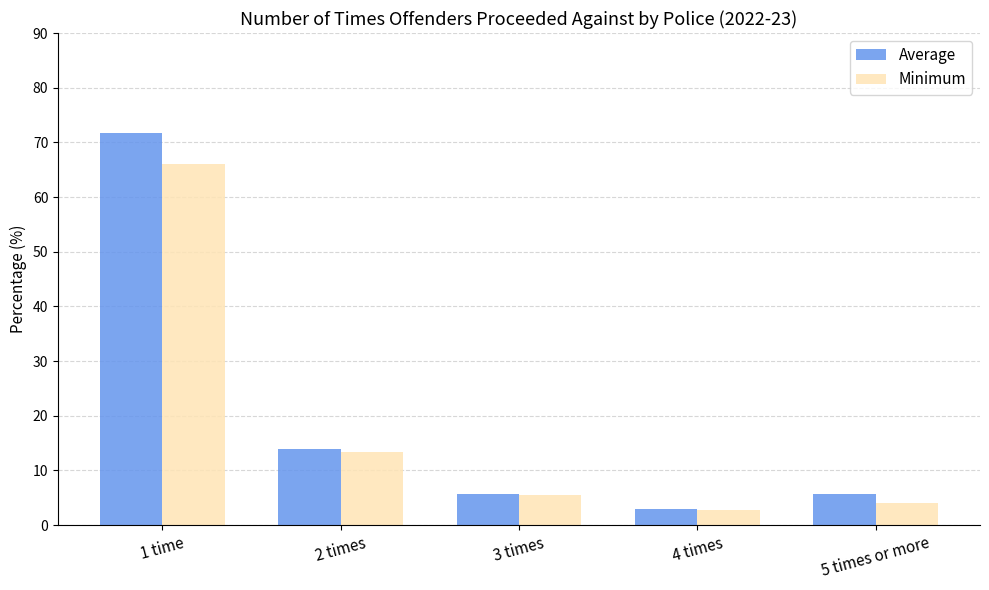

What is the spread (max minus min) of values at 3 times?

0.2